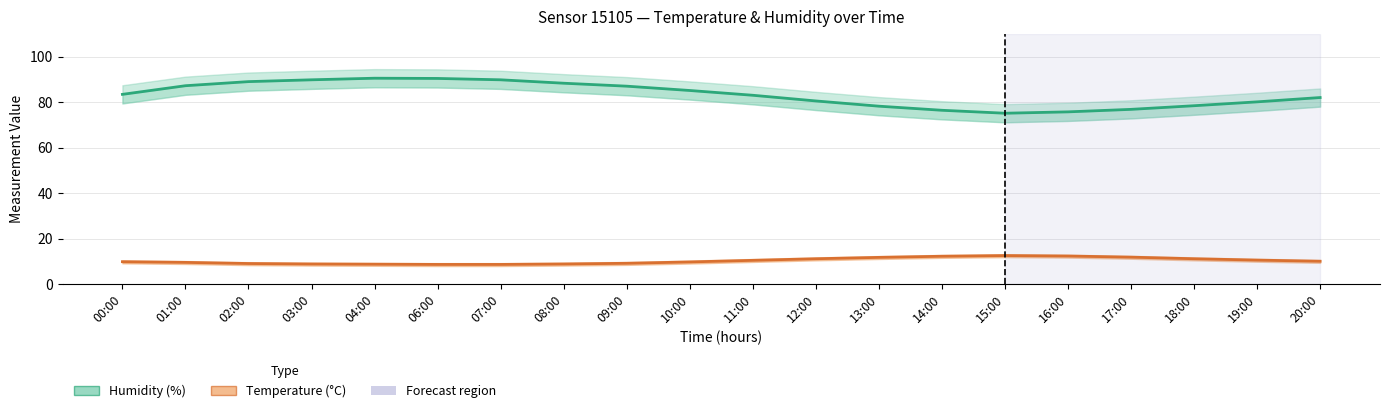

True or false: Humidity and Temperature cross at least once.

False